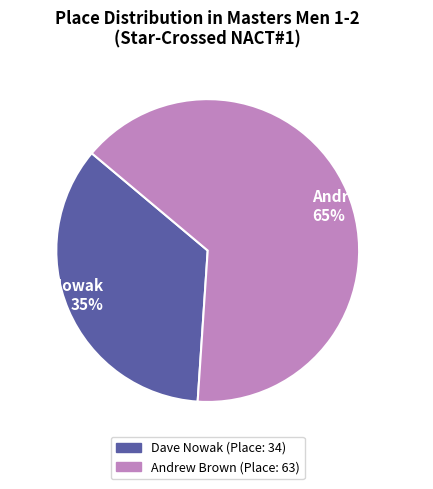

To the nearest percent, what is the average slice percentage?

50%